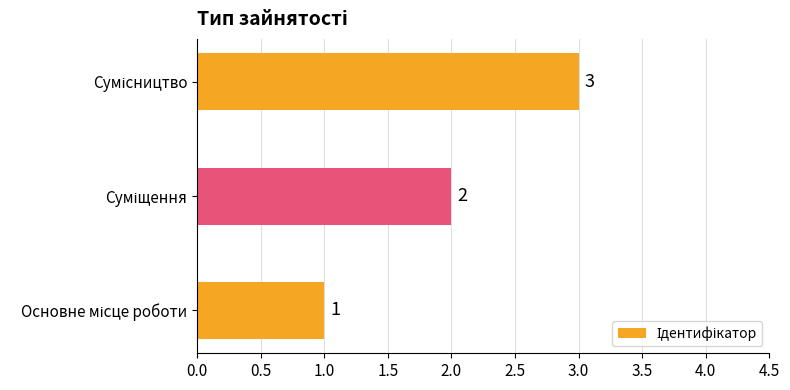

Count the values in the range 1 to 3.

3